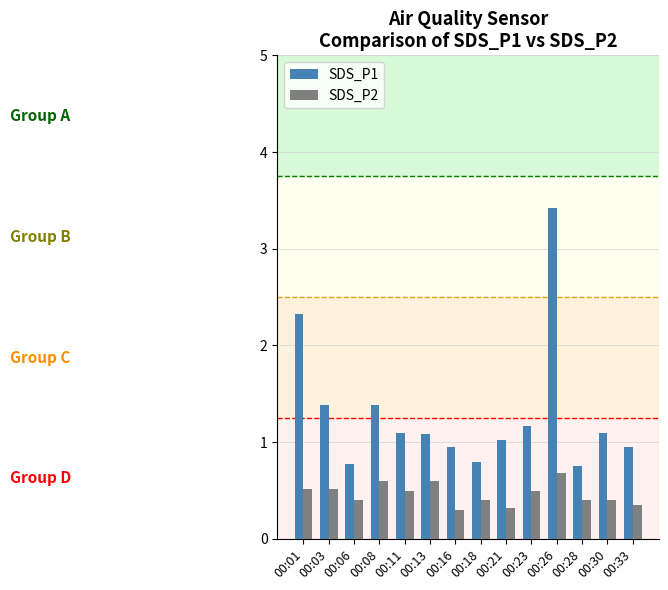

What is the average value of the SDS_P2 series?

0.5